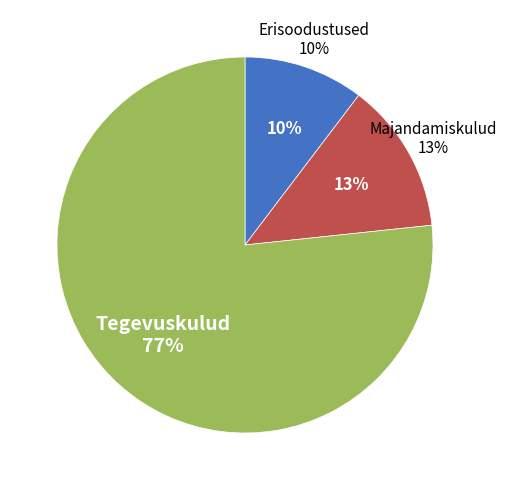

Is Majandamiskulud the majority of the pie?

No